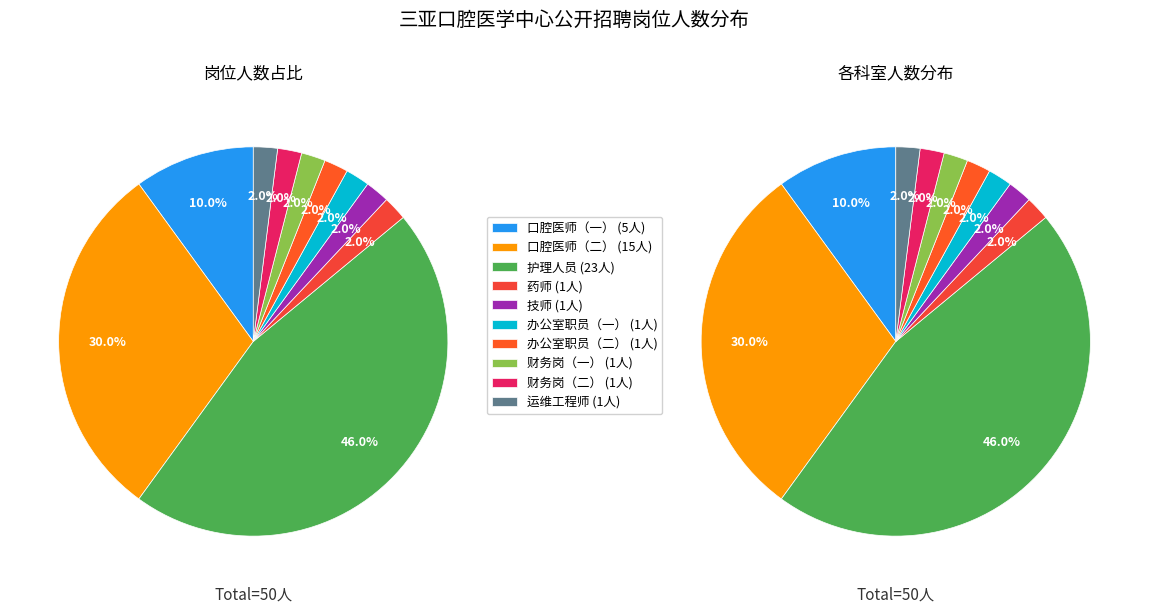

Does any single category account for the majority?

No